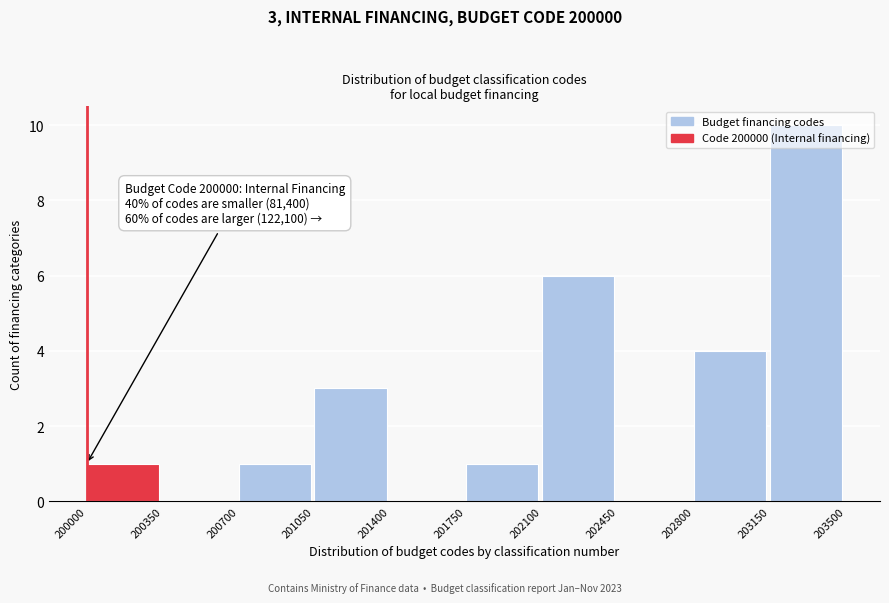

Which range on the x-axis has the tallest bar?

203150 to 203500